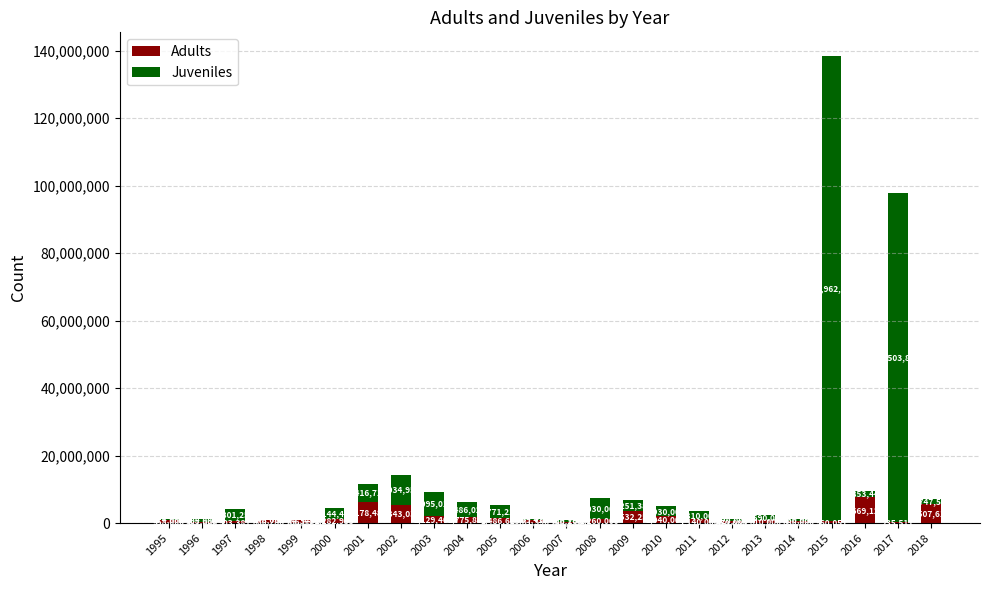

What is the maximum value for Adults?

7669122.4